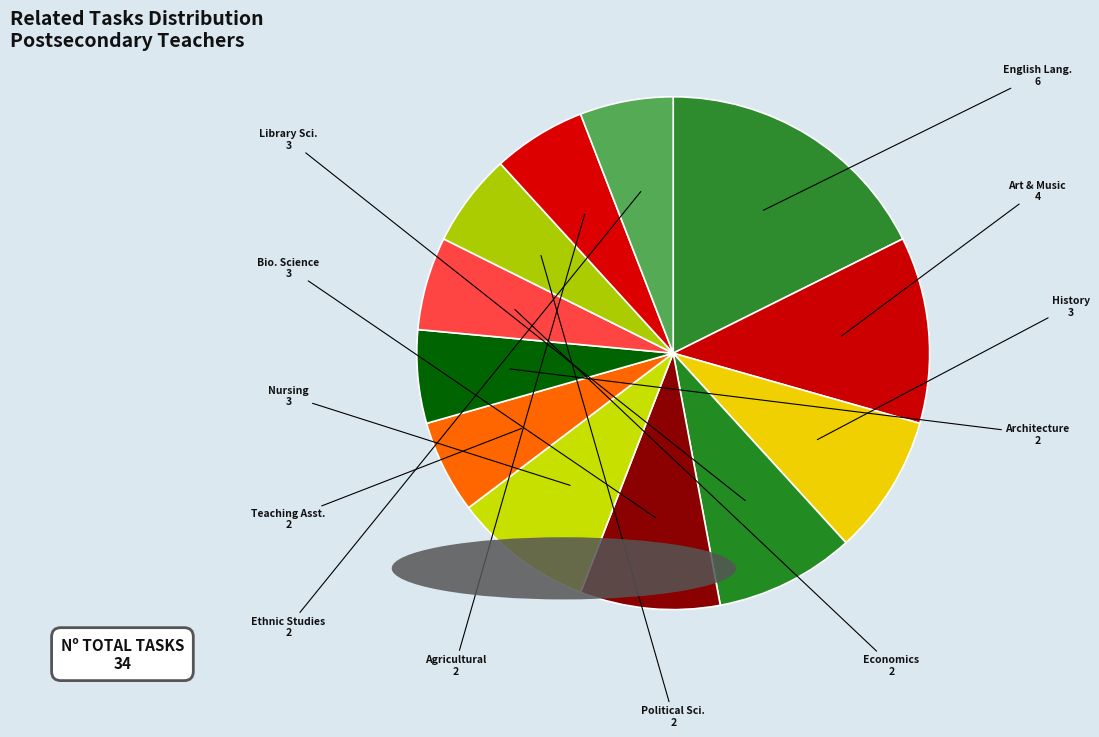

Count the number of slices in the pie.

12